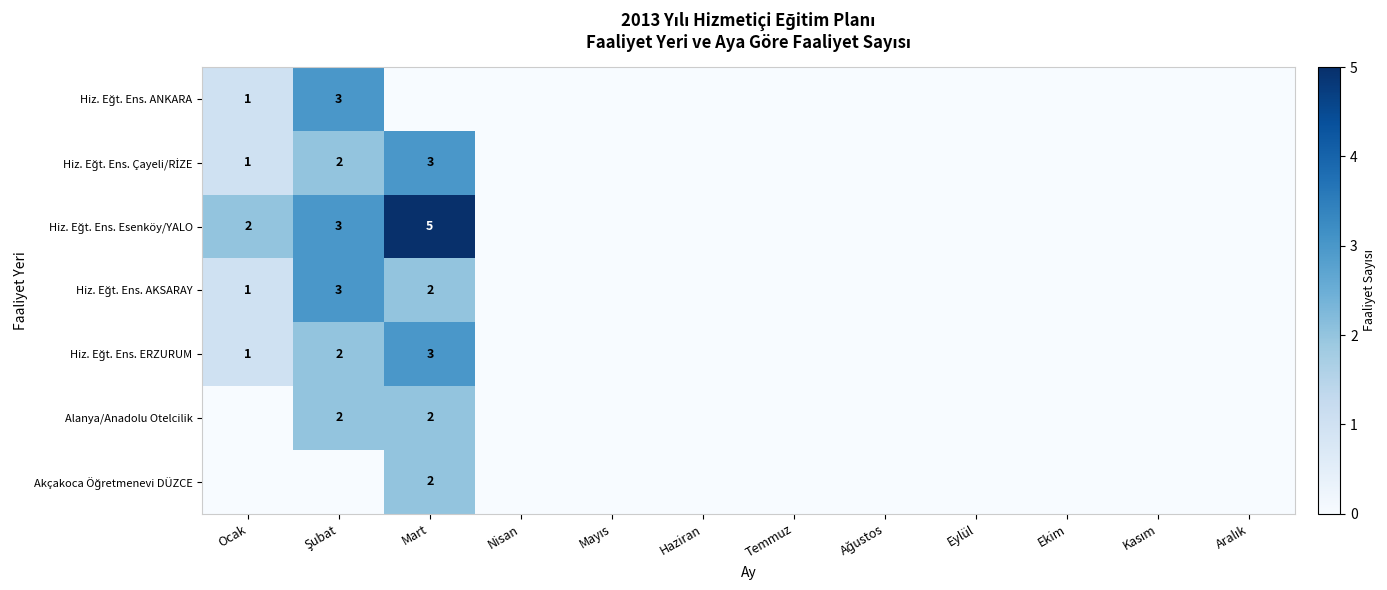

At how many categories does at least one series exceed 3?

1